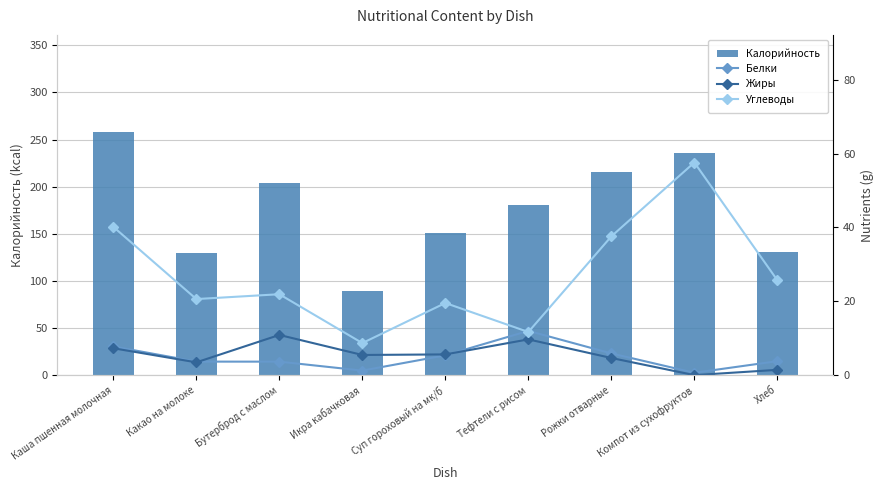

Which series has the largest total across all categories?

Калорийность